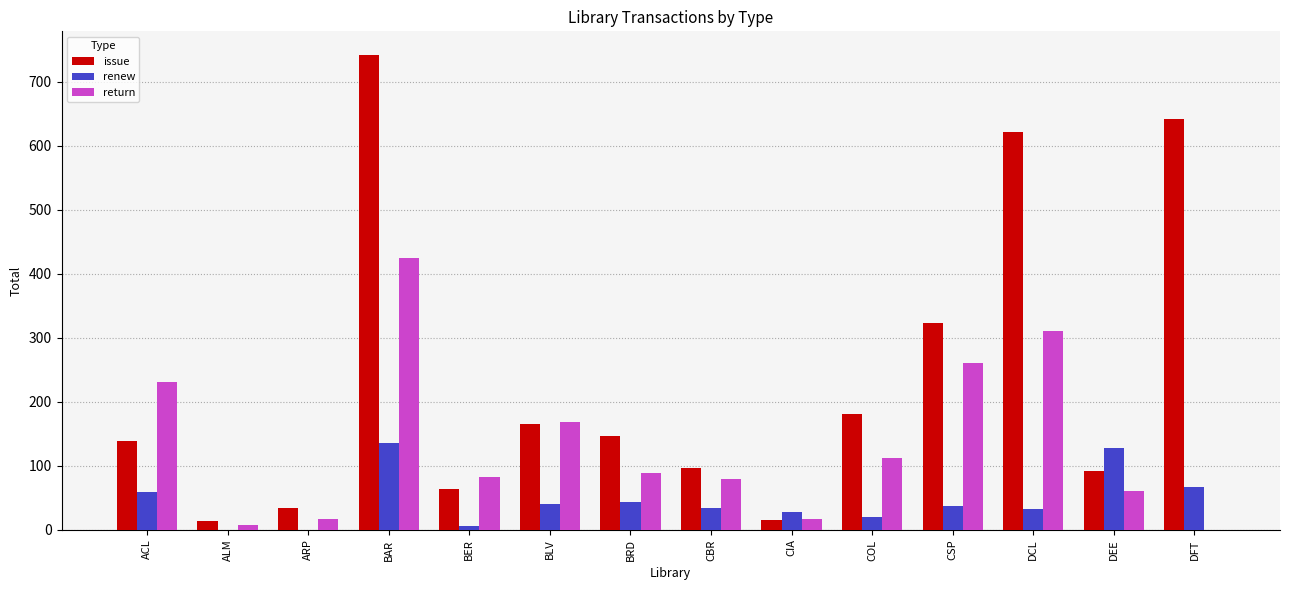

Which series has the largest total across all categories?

issue